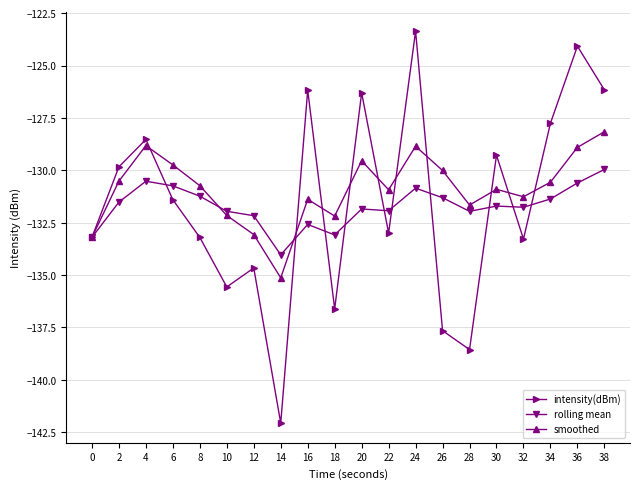

Does the chart have visible grid lines?

Yes